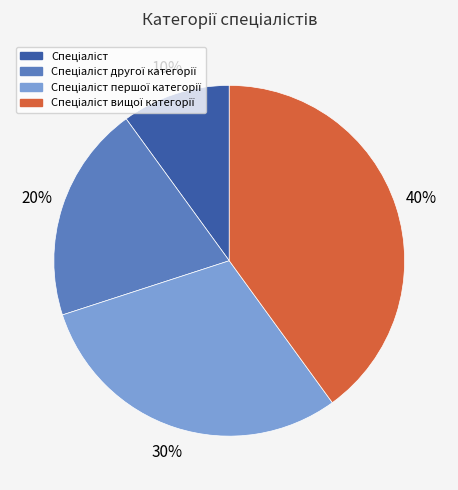

Is there any slice that represents more than half of the pie?

No